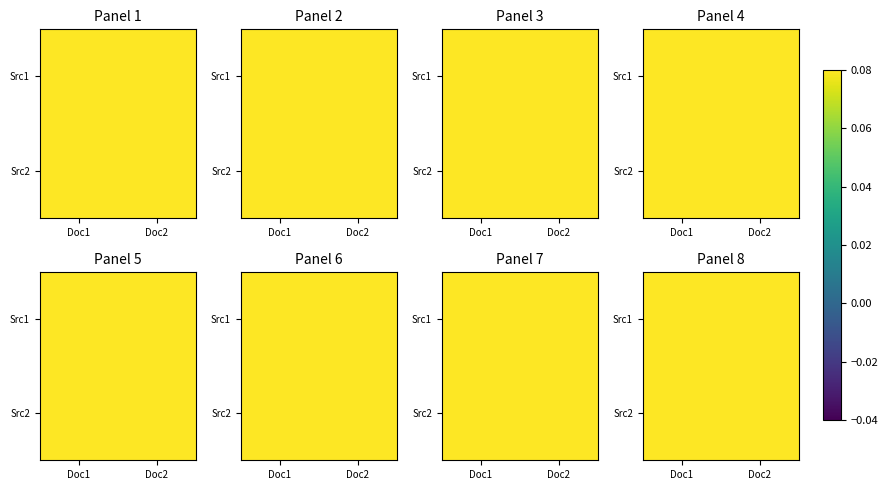

What is the total value across all series at Doc2?

1.9